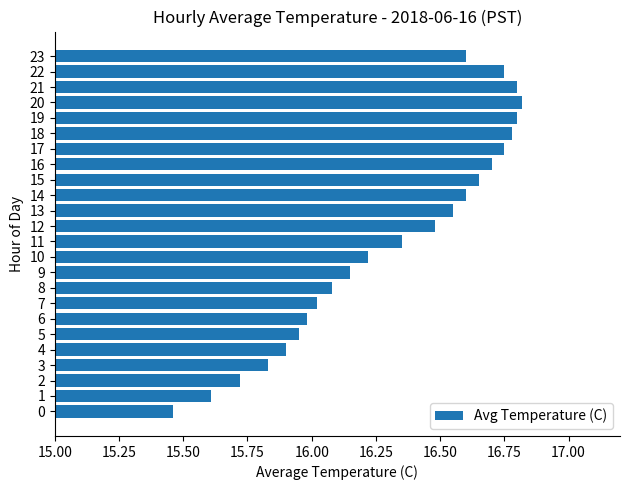

Does the chart contain any negative values?

No